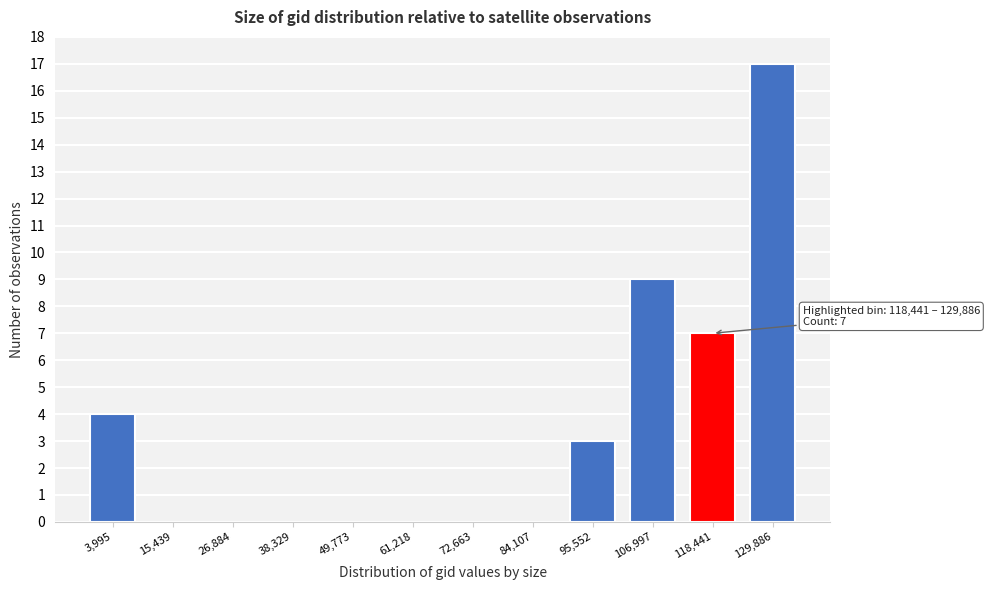

Reading left to right, list all the values displayed in this chart.

3,995=4	15,439=0	26,884=0	38,329=0	49,773=0	61,218=0	72,663=0	84,107=0	95,552=3	106,997=9	118,441=7	129,886=17